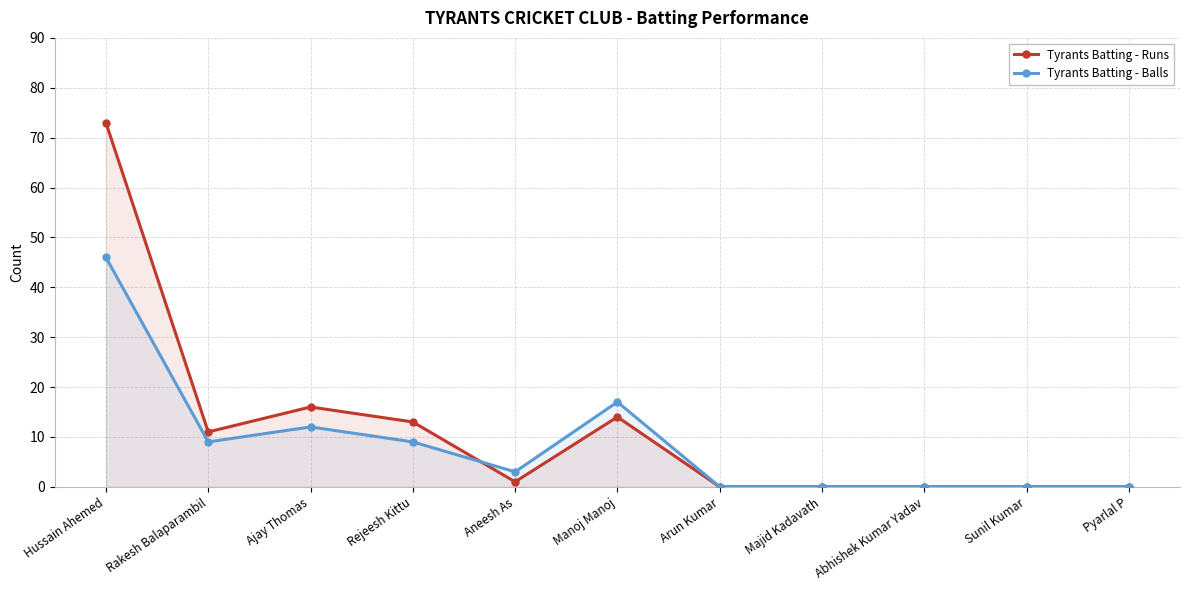

Is it true that Tyrants Batting - Runs equals 11 at Rakesh Balaparambil?

True